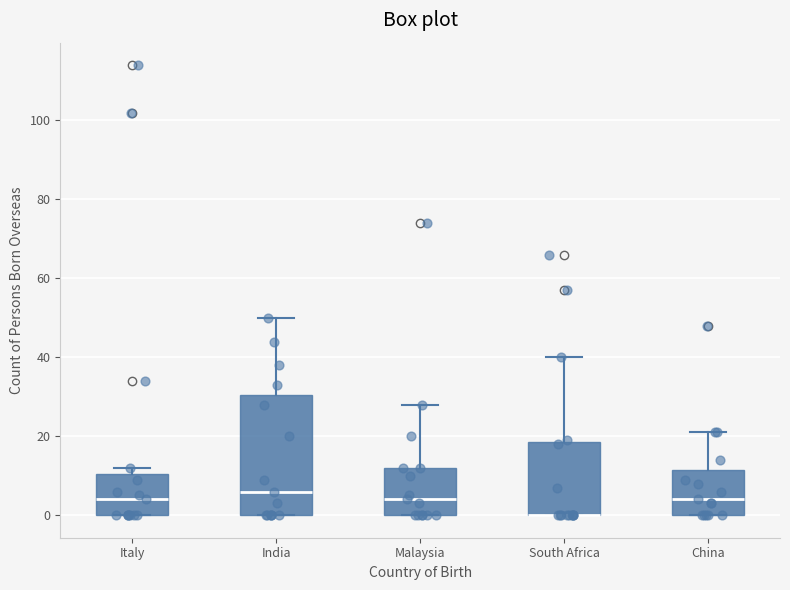

Reading left to right, transcribe this box plot: for each box, give where its median line is, the range the box spans, and where its two whiskers end, as read against the y-axis. The values are not printed on the chart, so give them approximately, as read against the axis.

Italy: median 4, box 0 to 10, whiskers 0 to 12
India: median 6, box 0 to 30, whiskers 0 to 50
Malaysia: median 4, box 0 to 12, whiskers 0 to 28
South Africa: median 0 (drawn on the box's lower edge), box 0 to 18, whiskers 0 to 40
China: median 4, box 0 to 12, whiskers 0 to 22